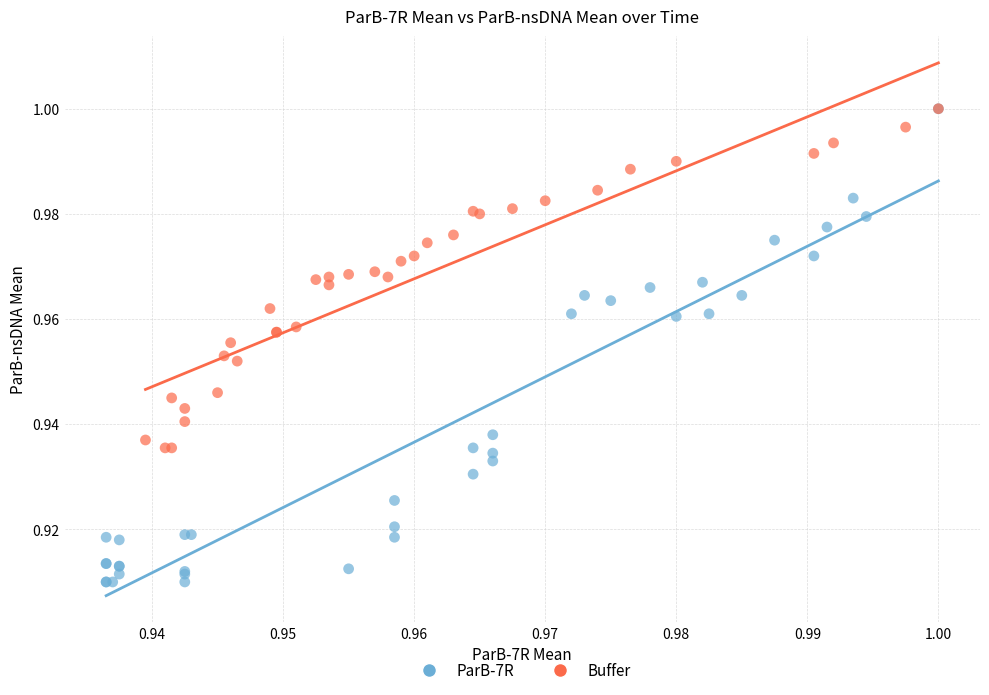

Which series contains the lowest Y value?

ParB-7R